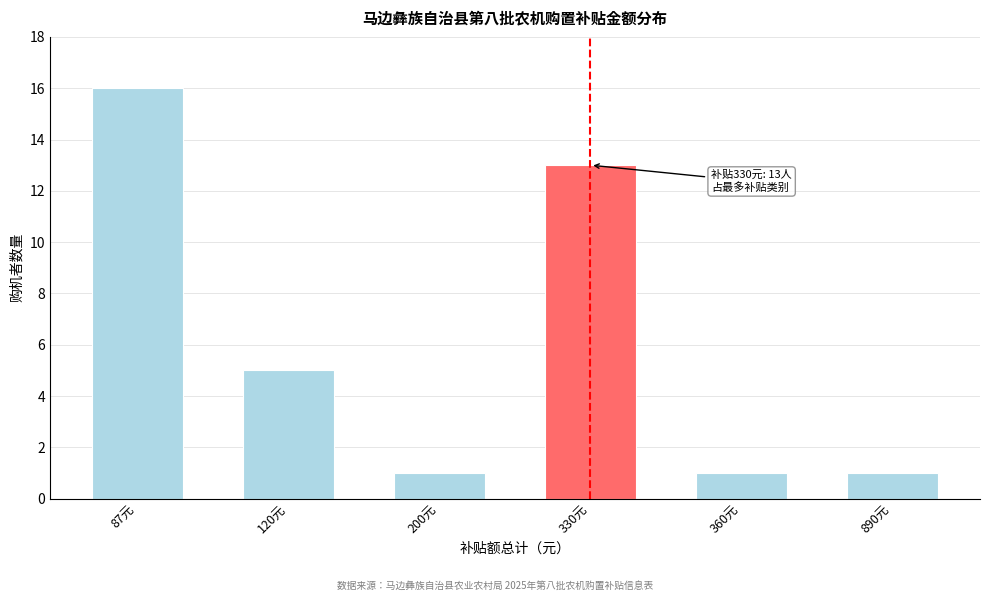

Reading right to left, transcribe all the data shown in this chart.

890元=1	360元=1	330元=13	200元=1	120元=5	87元=16